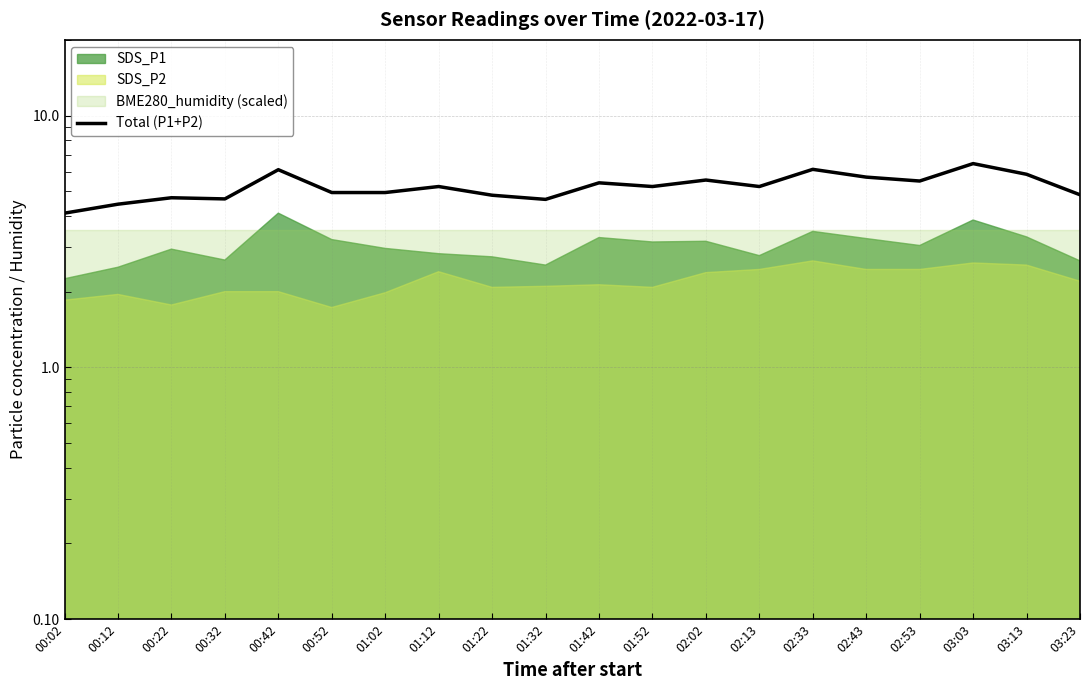

At which label does the data first exceed 5?

00:42